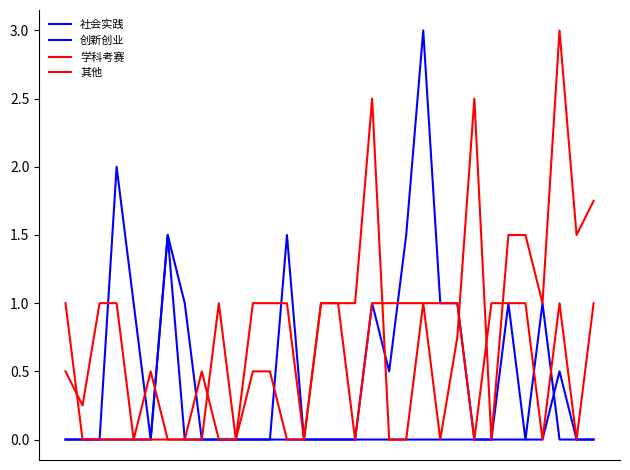

Reading left to right, what are all the values shown in this chart?

社会实践: 0=0.0	1=0.0	2=0.0	3=2.0	4=1.0	5=0.0	6=1.5	7=1.0	8=0.0	9=0.0	10=0.0	11=0.0	12=0.0	13=1.5	14=0.0	15=0.0	16=0.0	17=0.0	18=1.0	19=0.5	20=1.5	21=3.0	22=1.0	23=1.0	24=0.0	25=0.0	26=1.0	27=0.0	28=1.0	29=0.0	30=0.0	31=0.0
创新创业: 0=0.0	1=0.0	2=0.0	3=0.0	4=0.0	5=0.0	6=1.5	7=0.0	8=0.0	9=0.0	10=0.0	11=0.0	12=0.0	13=0.0	14=0.0	15=0.0	16=0.0	17=0.0	18=0.0	19=0.0	20=0.0	21=0.0	22=0.0	23=0.0	24=0.0	25=0.0	26=0.0	27=0.0	28=0.0	29=0.5	30=0.0	31=0.0
学科考赛: 0=1.0	1=0.0	2=0.0	3=0.0	4=0.0	5=0.0	6=0.0	7=0.0	8=0.0	9=1.0	10=0.0	11=1.0	12=1.0	13=1.0	14=0.0	15=1.0	16=1.0	17=0.0	18=1.0	19=1.0	20=1.0	21=1.0	22=1.0	23=1.0	24=0.0	25=1.0	26=1.0	27=1.0	28=0.0	29=1.0	30=0.0	31=1.0
其他: 0=0.5	1=0.2	2=1.0	3=1.0	4=0.0	5=0.5	6=0.0	7=0.0	8=0.5	9=0.0	10=0.0	11=0.5	12=0.5	13=0.0	14=0.0	15=1.0	16=1.0	17=1.0	18=2.5	19=0.0	20=0.0	21=1.0	22=0.0	23=0.8	24=2.5	25=0.0	26=1.5	27=1.5	28=1.0	29=3.0	30=1.5	31=1.8